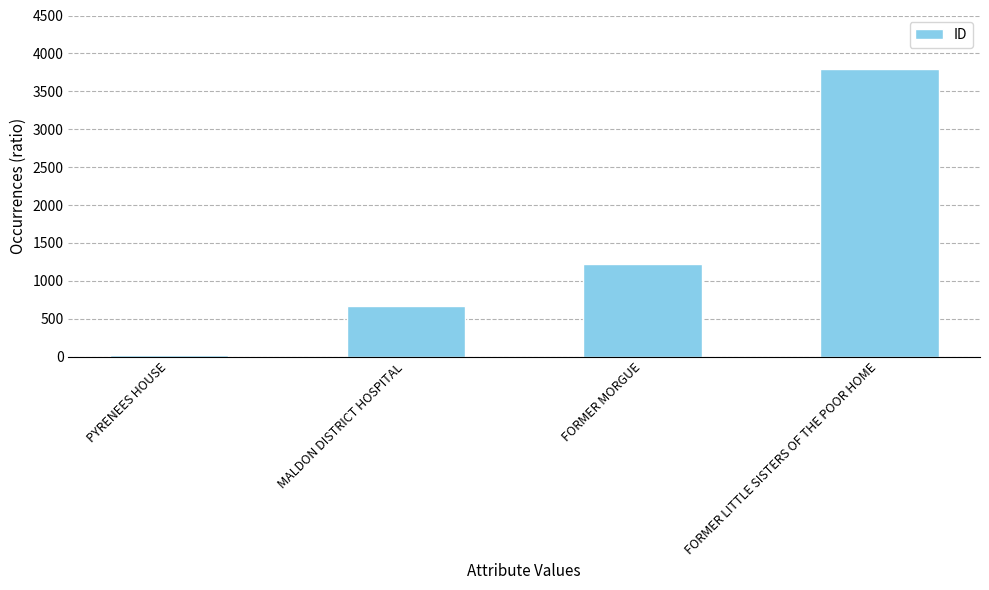

Are the bars horizontal?

No